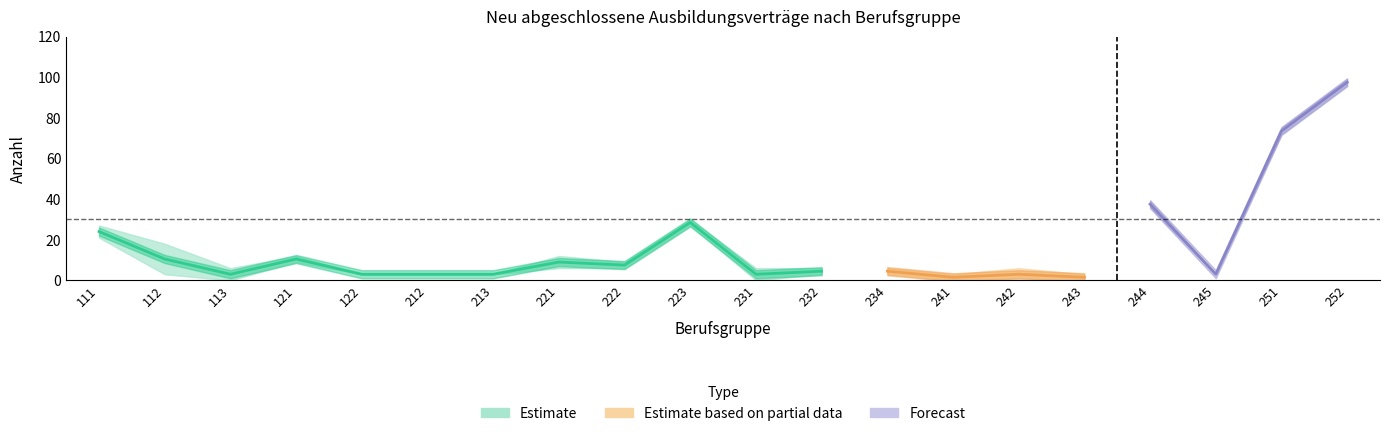

True or false: NAA 2015 has a value of 3 at 232.

False